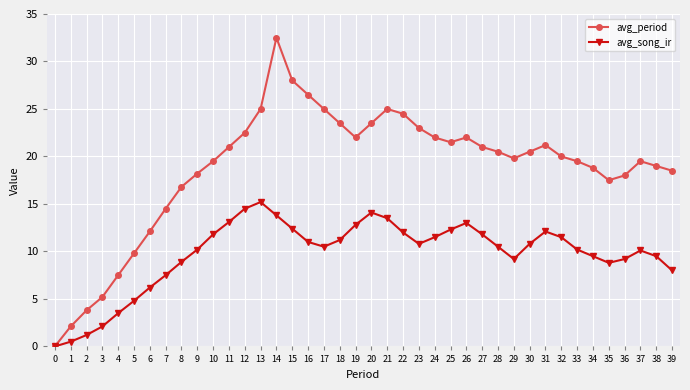

In avg_song_ir, how many points are higher than both neighbors (excluding endpoints)?

5